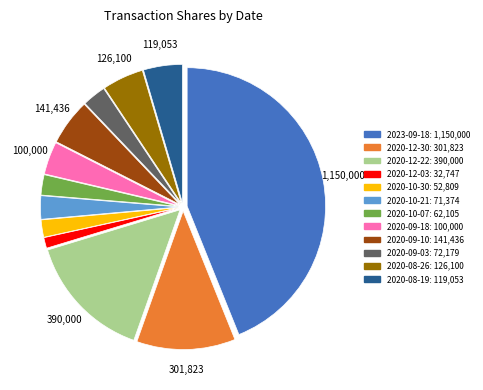

Is there any slice that represents more than half of the pie?

No